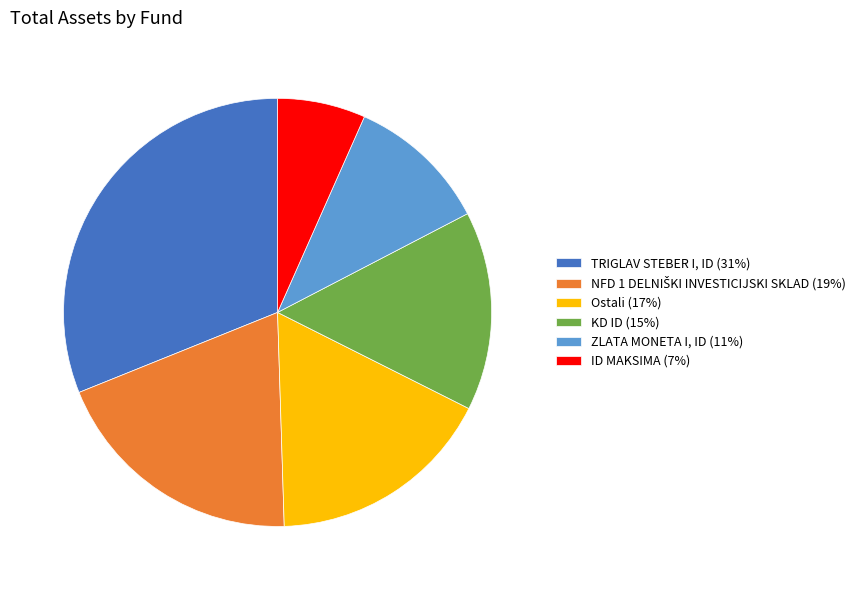

Does TRIGLAV STEBER I, ID (31%) account for over 50% of the chart?

No